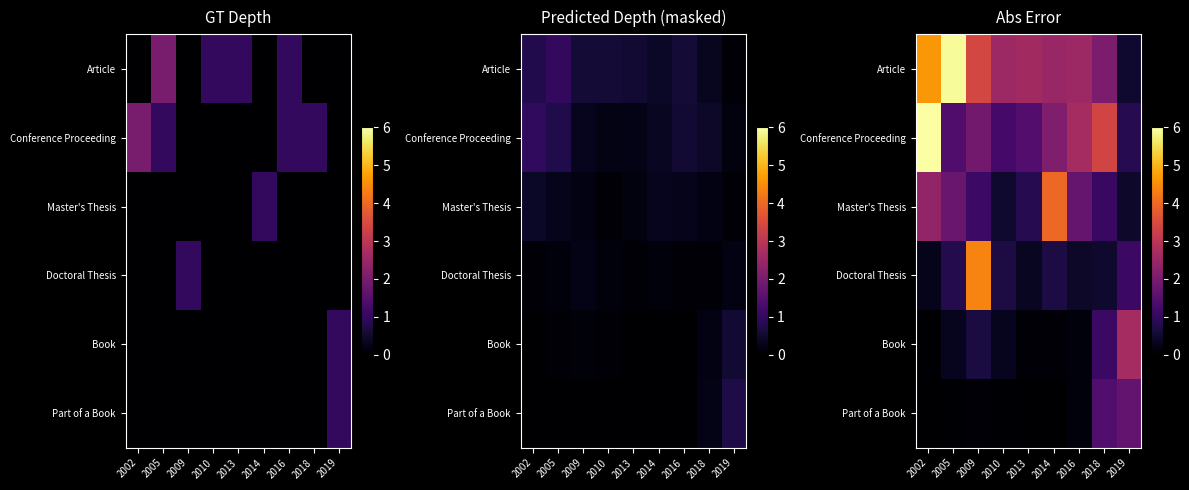

What is the difference between the highest and lowest values at 2014?

4.0